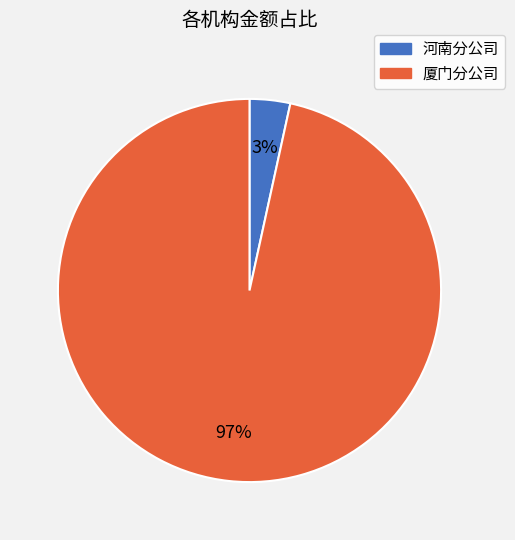

To the nearest percent, what is the average slice percentage?

50%